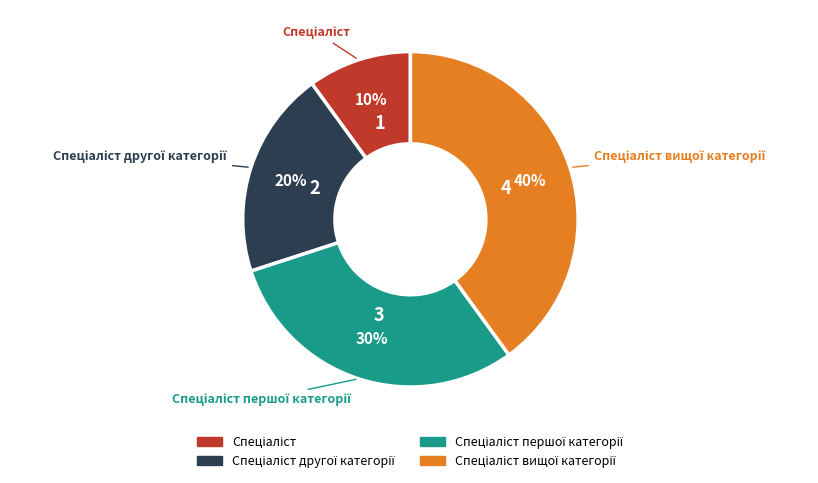

To the nearest percent, what is the average slice percentage?

25%